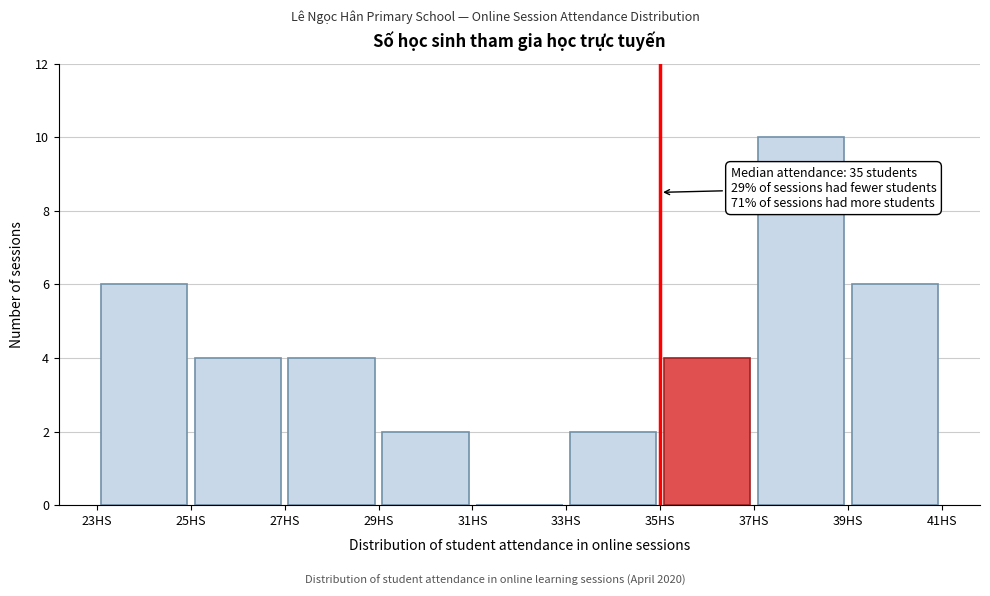

Over which range of the x-axis is the bar tallest?

37 to 39